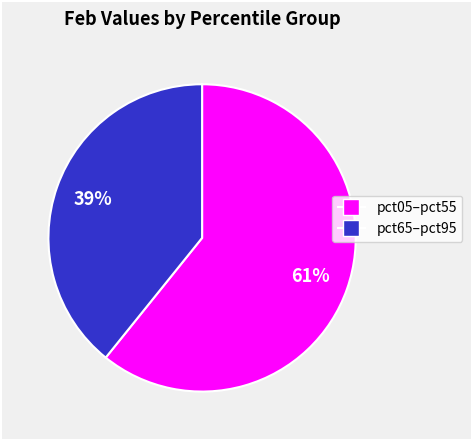

To the nearest percent, what is the difference between the largest and smallest slice percentages?

22%